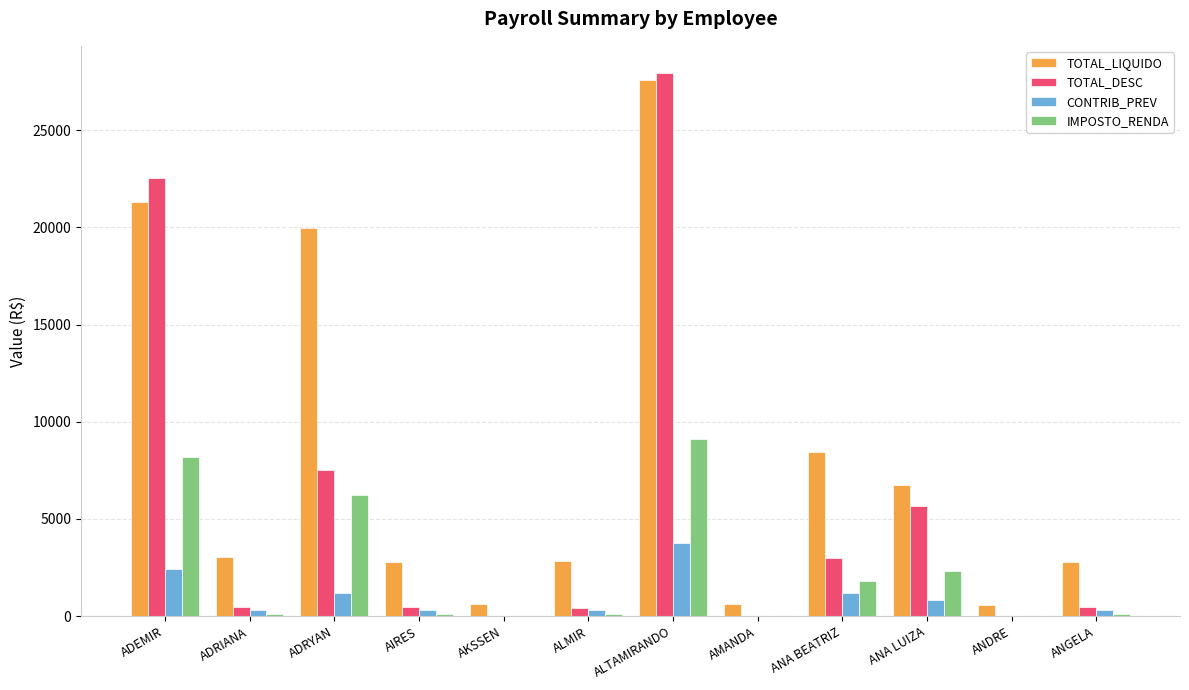

The value of TOTAL_LIQUIDO at ALMIR is 2842.0. True or false?

True